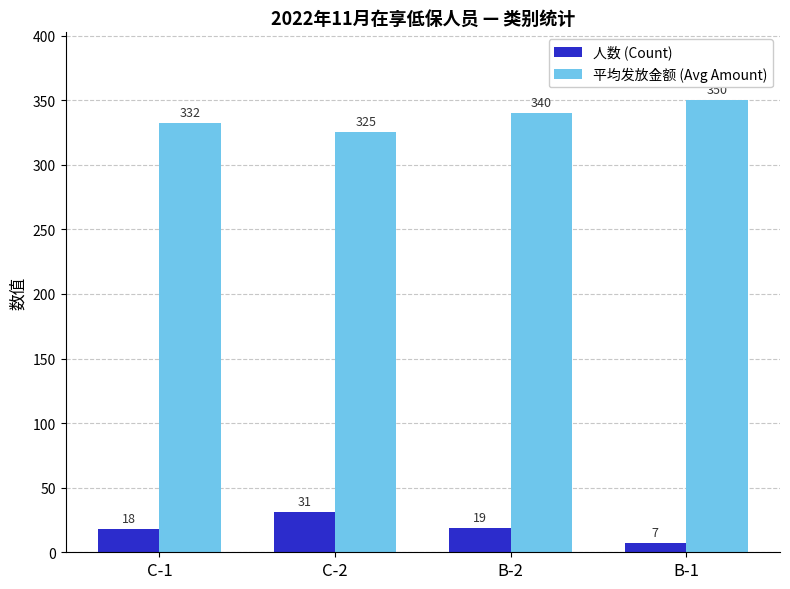

How many bars are there in total?

8